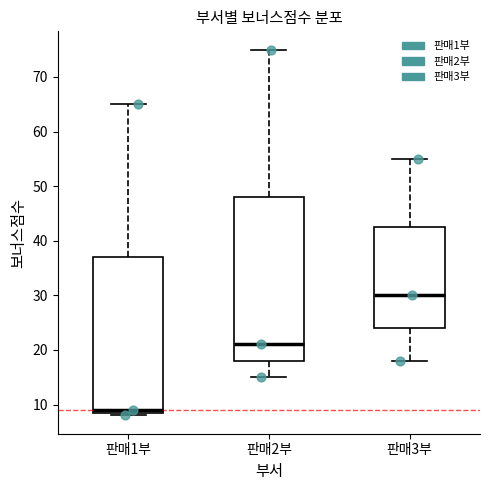

Reading left to right, read every box against the y-axis: the position of its median line, the range the box covers, and the ends of its whiskers. The values are not printed on the chart, so give them approximately, as read against the axis.

판매1부: median 9 (just above the box's lower edge), box 9 to 37, whiskers 8 to 65
판매2부: median 21, box 18 to 48, whiskers 15 to 75
판매3부: median 30, box 24 to 43, whiskers 18 to 55